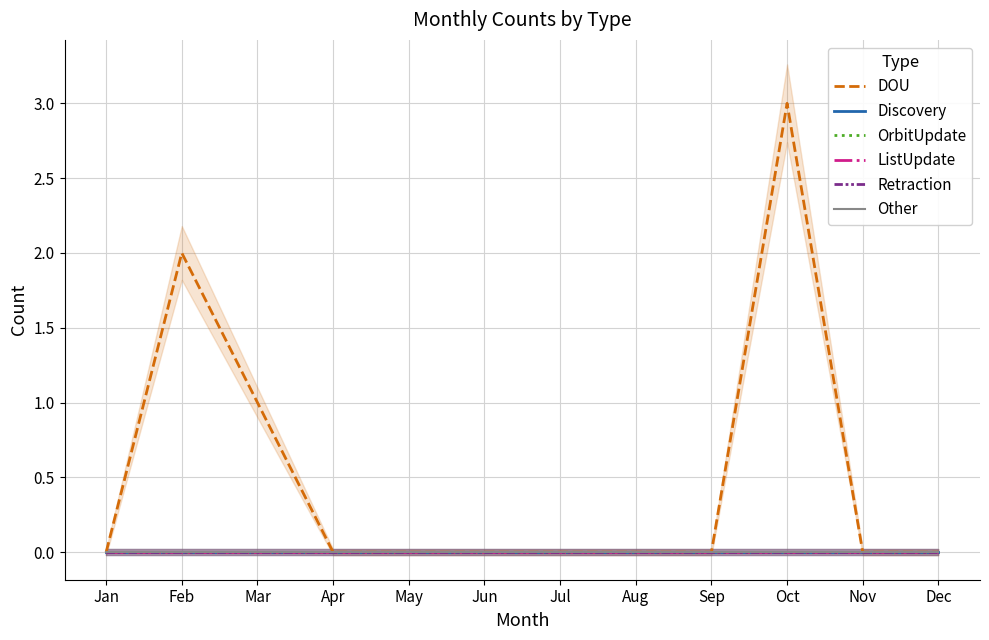

How many series are shown in this chart?

6